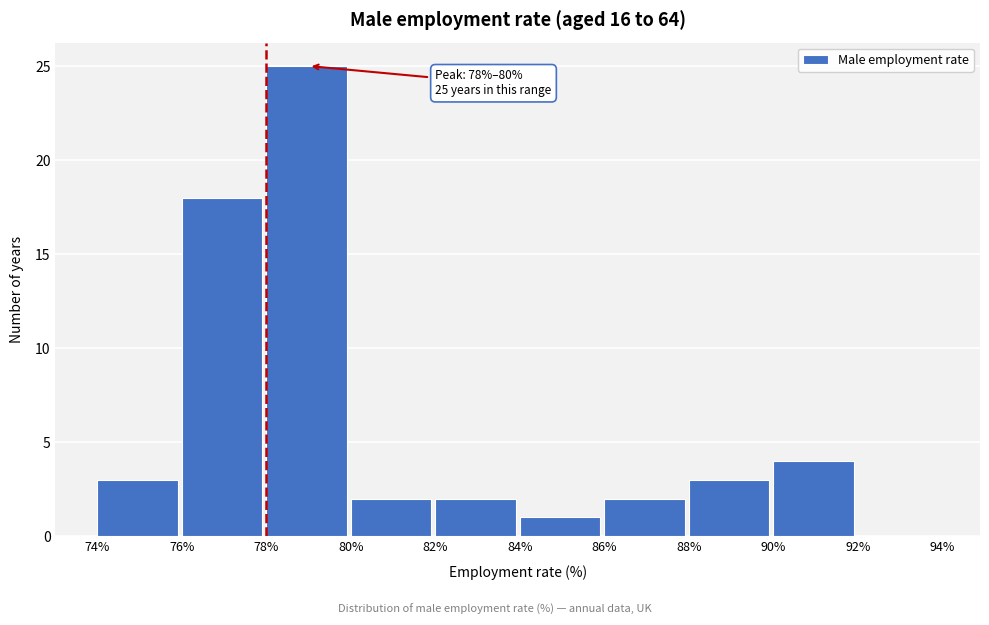

Which range on the x-axis has the tallest bar?

78% to 80%